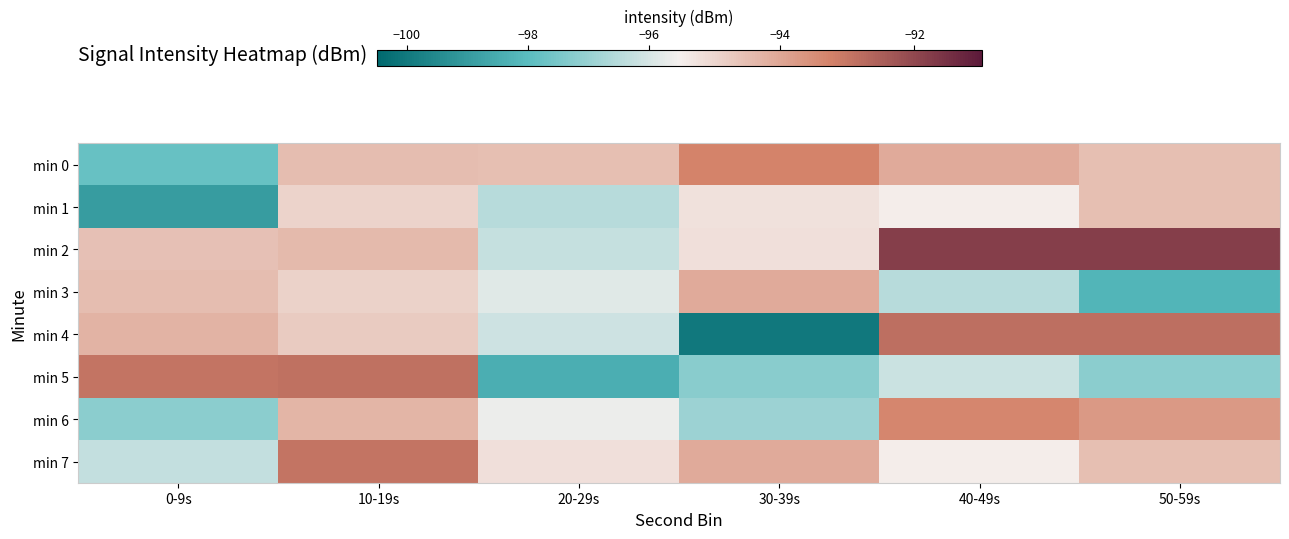

What is the total value across all series at 0-9s?

-766.4